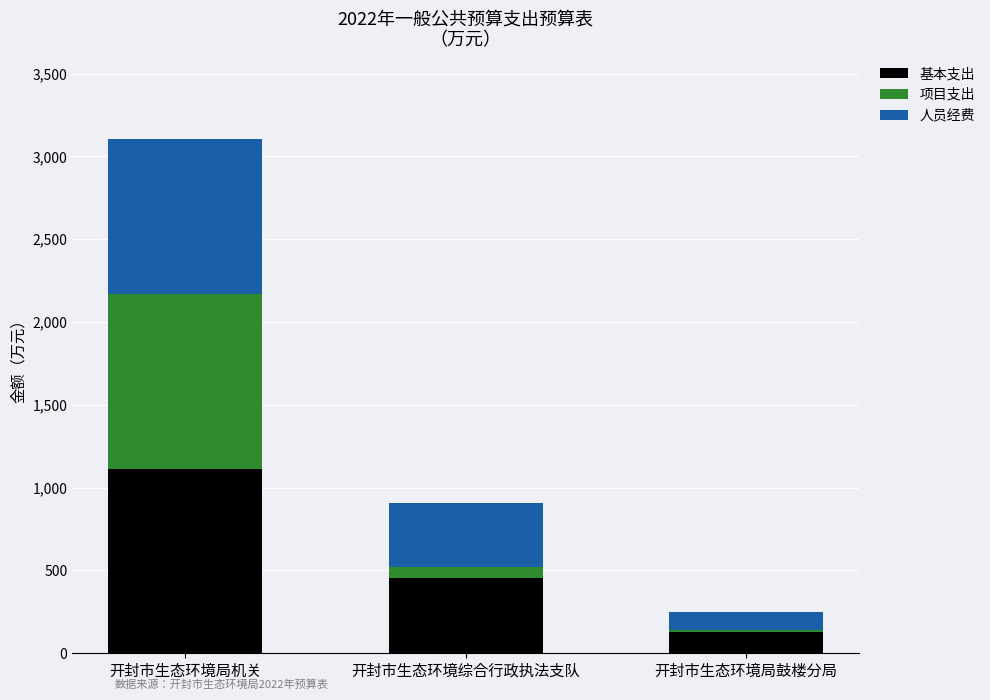

Reading left to right, transcribe the values for 基本支出.

开封市生态环境局机关=1113.7	开封市生态环境综合行政执法支队=451.8	开封市生态环境局鼓楼分局=129.8